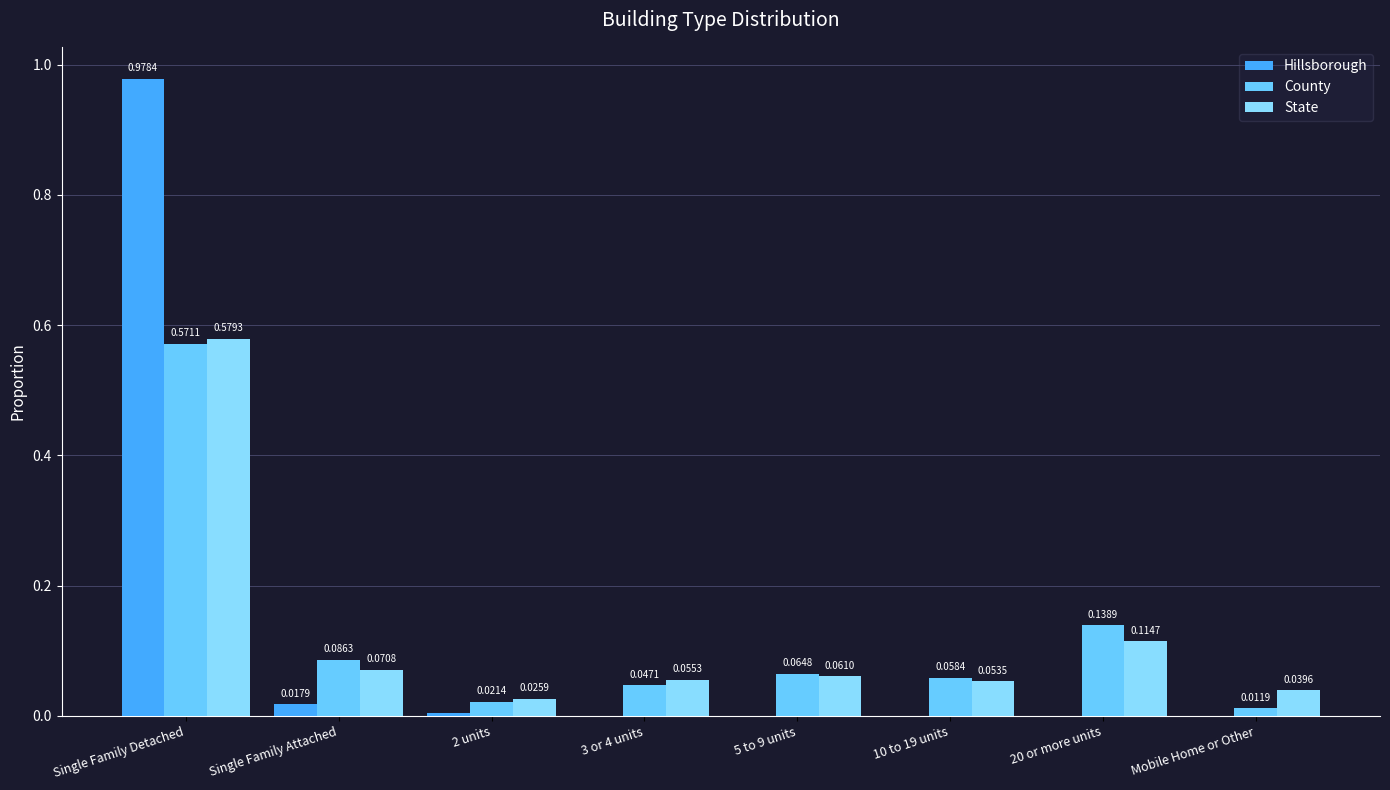

What is the difference between the maximum and minimum values in the Hillsborough series?

1.0